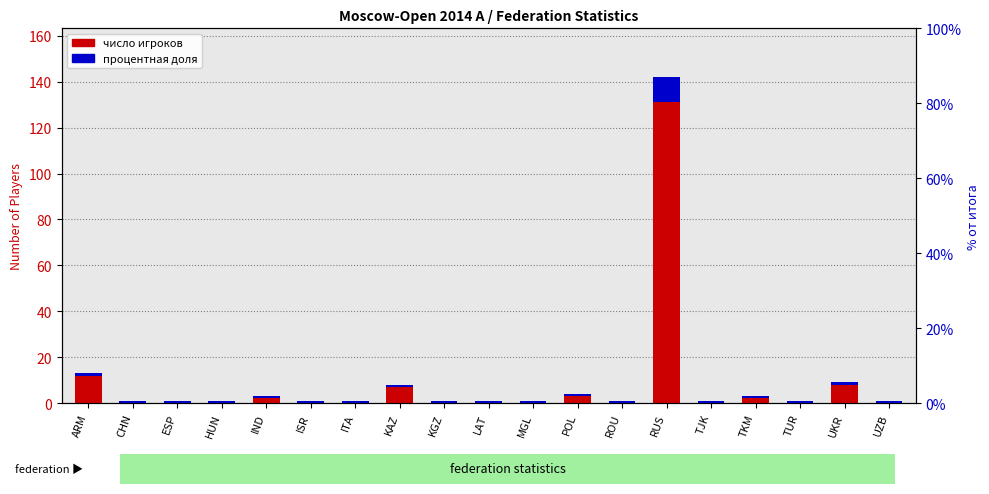

List the series in order of their overall mean, lowest first.

доля в выборке, Число игроков